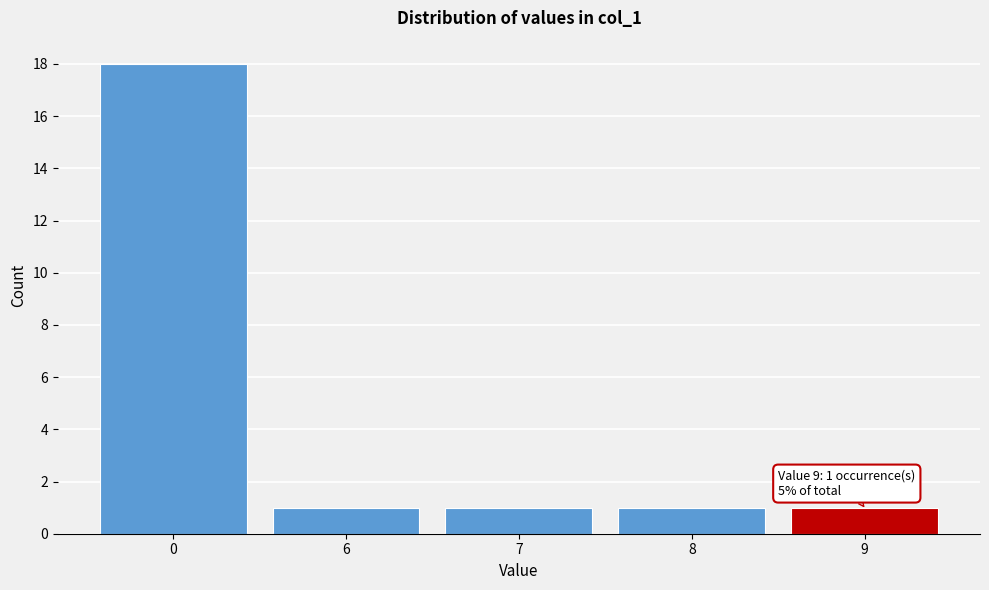

Reading right to left, what are all the values shown in this chart?

9=1	8=1	7=1	6=1	0=18